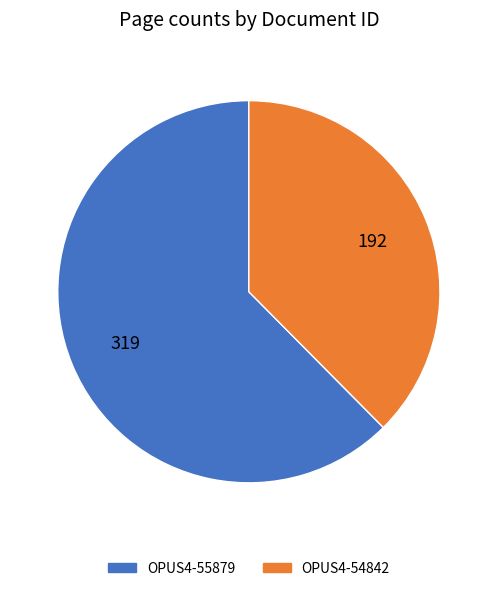

Which slice is the smallest?

OPUS4-54842